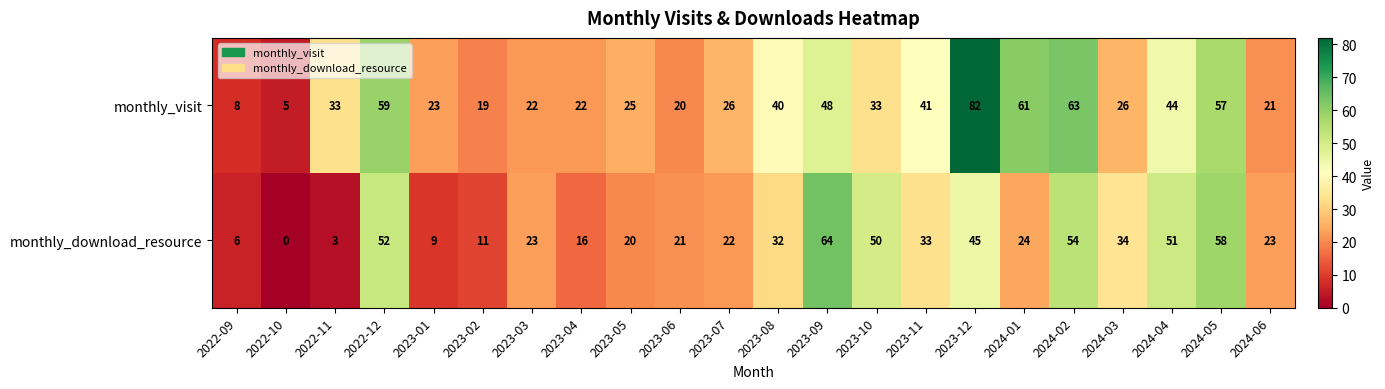

How many data points does each series have?

22